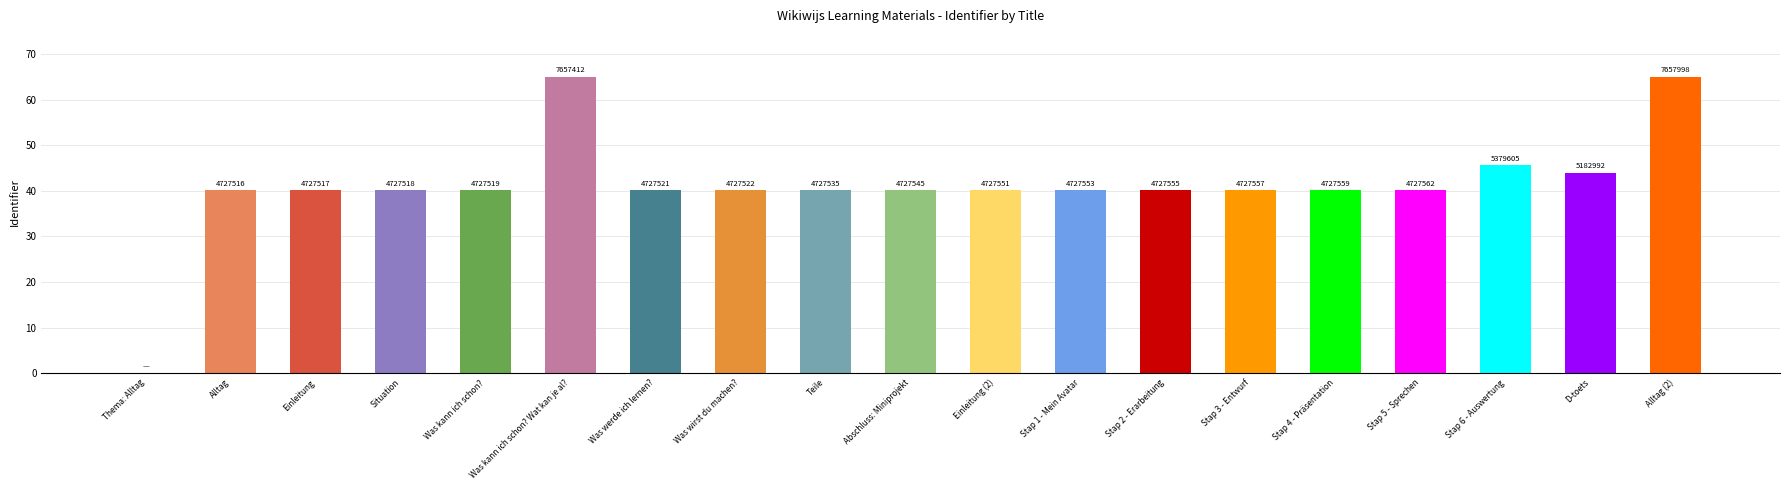

Are the bars horizontal?

No